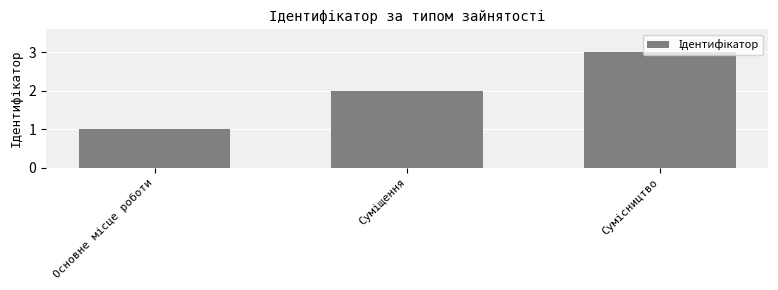

What is the sum of all values?

6